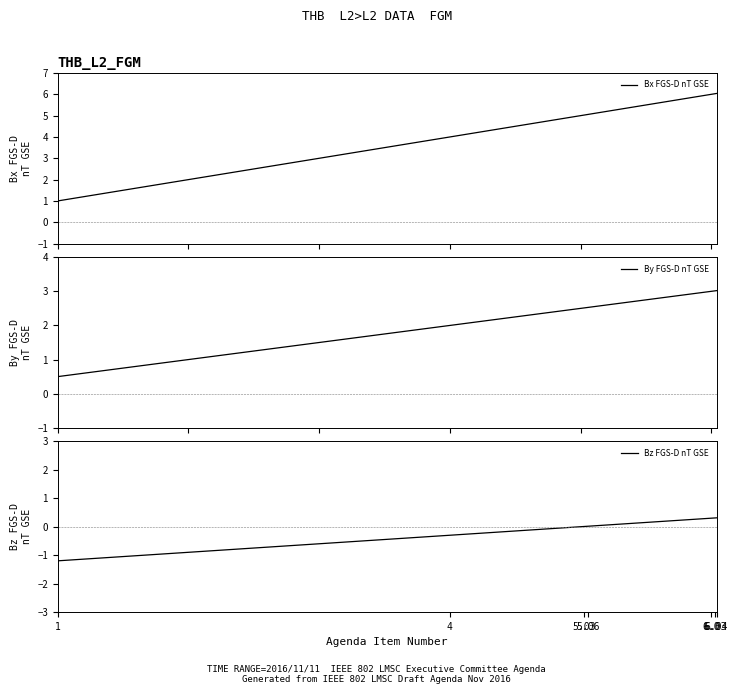

True or false: By FGS-D nT GSE and Bz FGS-D nT GSE cross at least once.

False